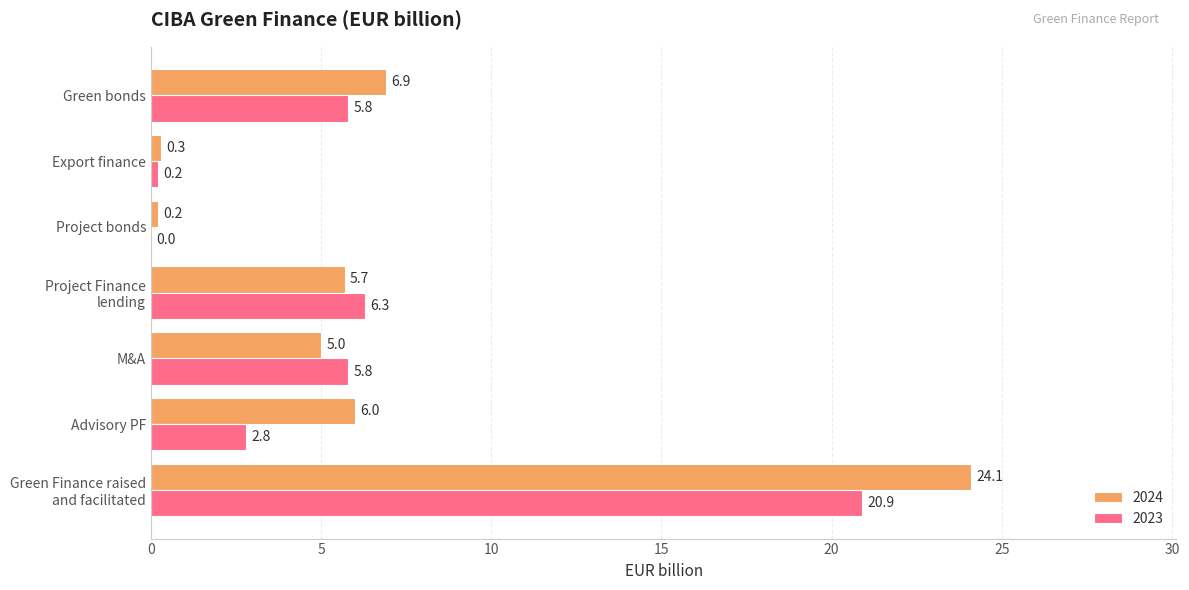

Which series changed the most between Project bonds and Export finance?

2023